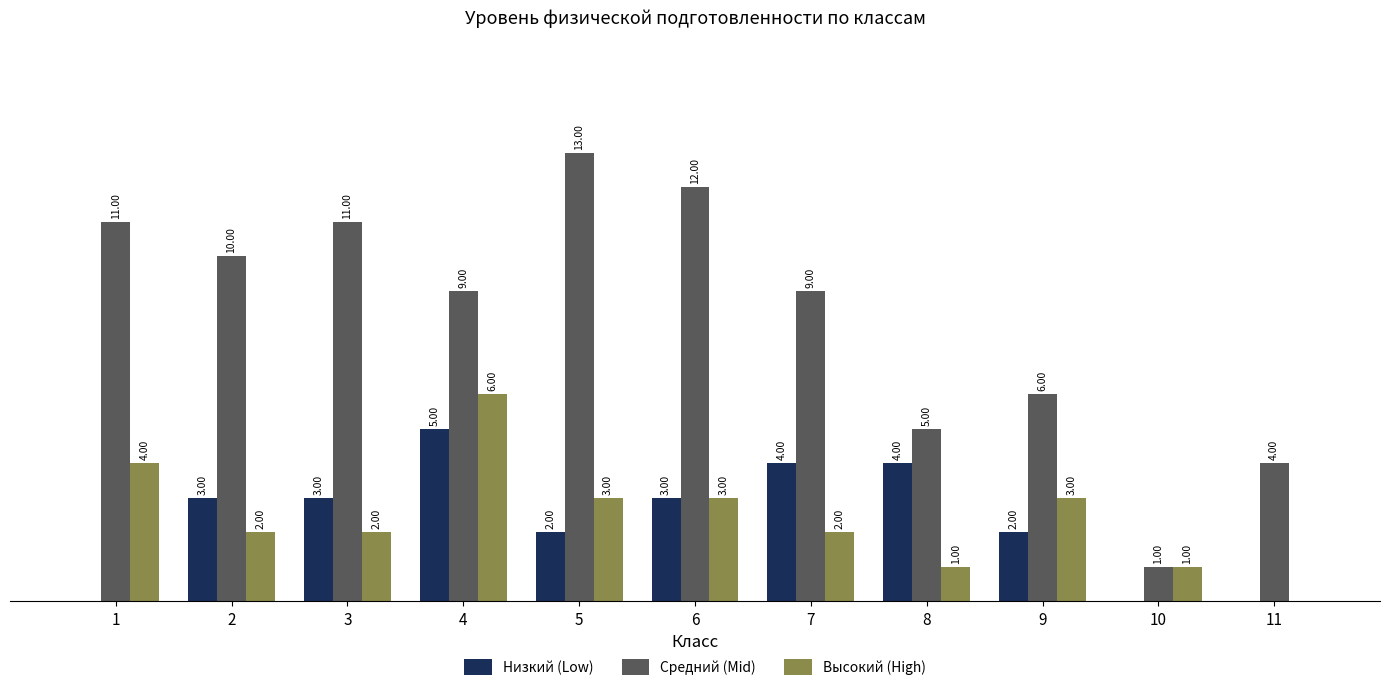

Is the value of Высокий (High) at 11 greater than the value of Низкий (Low) at 8?

No